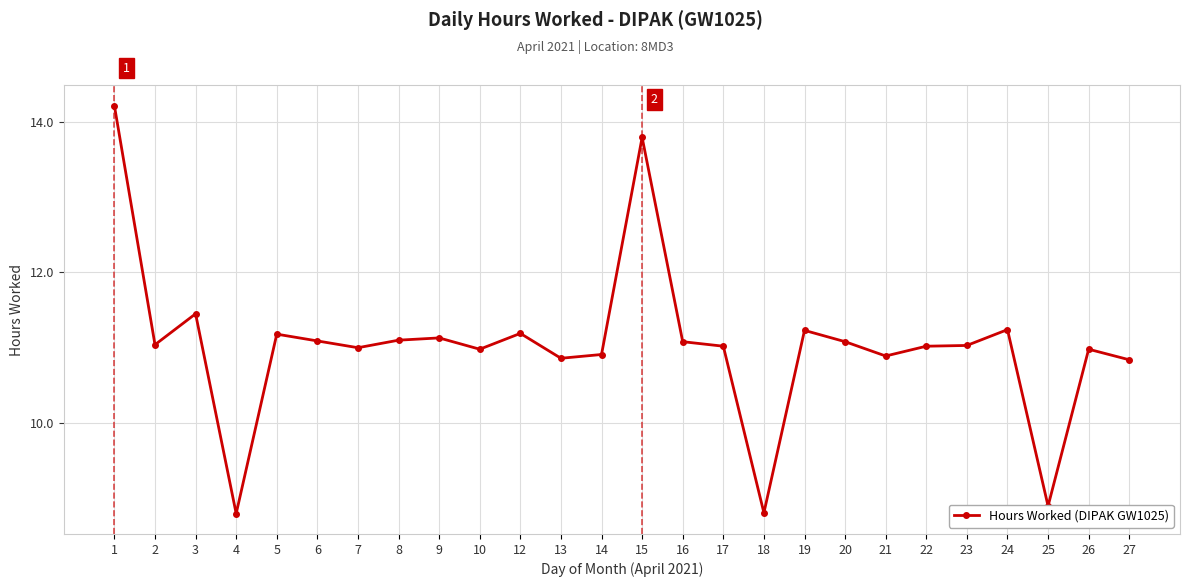

Does the chart have visible grid lines?

Yes